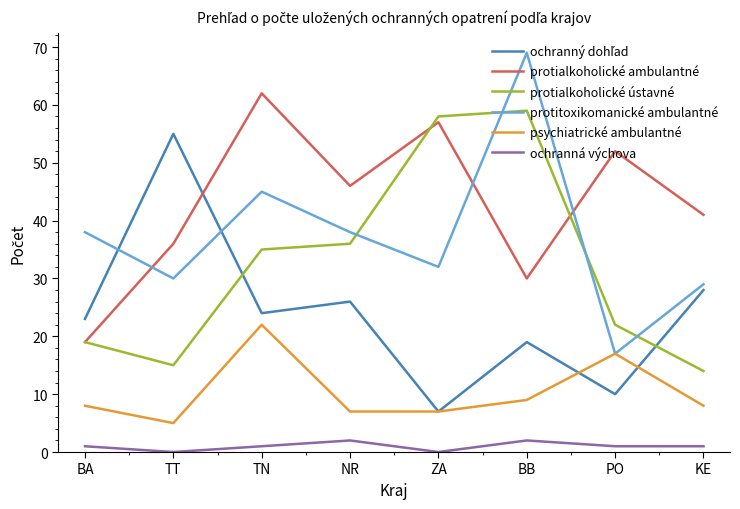

True or false: protialkoholické ústavné and protialkoholické ambulantné intersect in this chart.

True